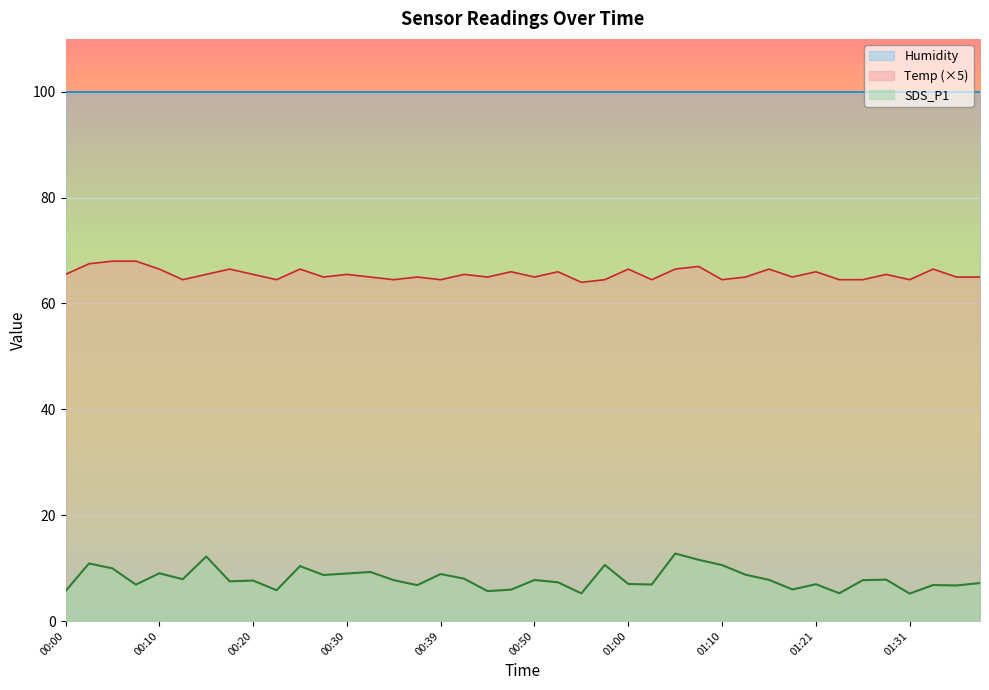

At which label does SDS_P1 first exceed 7?

00:03